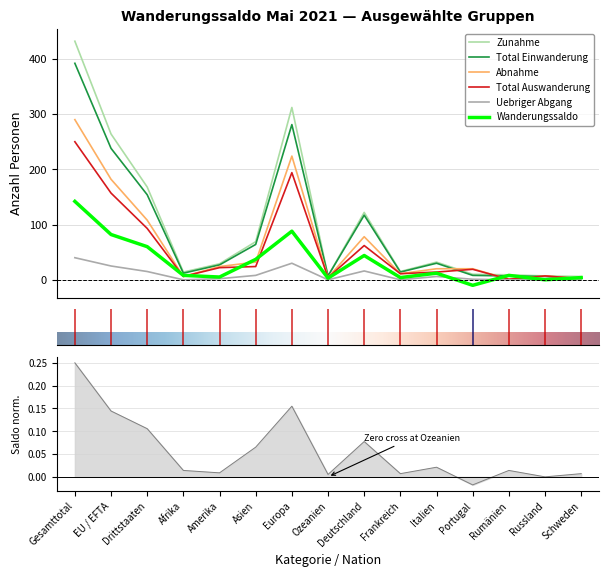

In Wanderungssaldo, how many points are lower than both neighbors (excluding endpoints)?

5